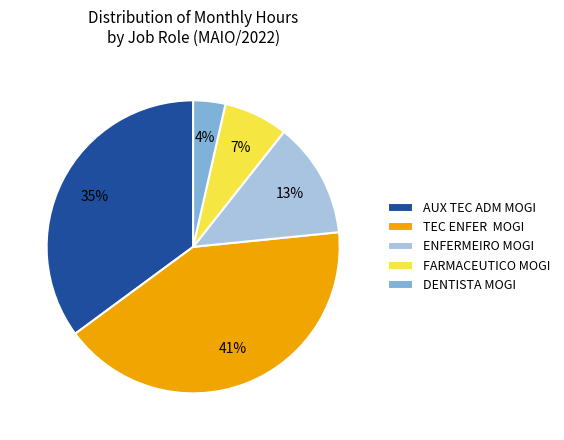

Is AUX TEC ADM MOGI the majority of the pie?

No